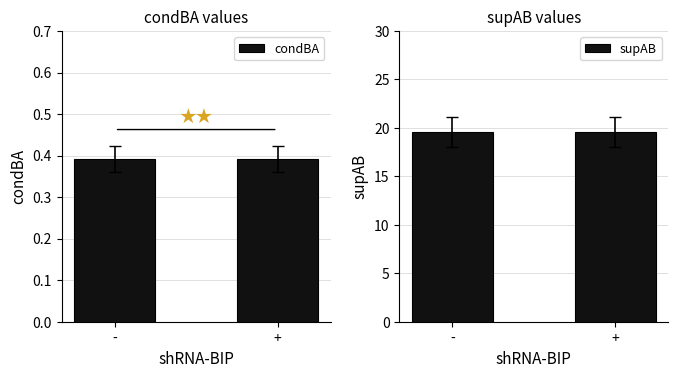

At which label is condBA closest to 0?

-